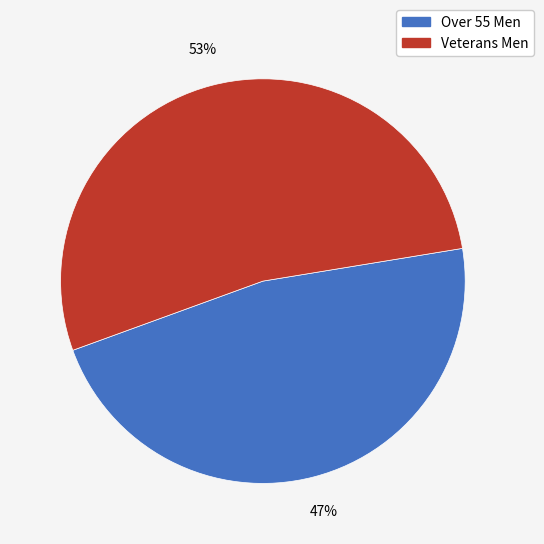

To the nearest percent, what portion does Over 55 Men represent?

47%